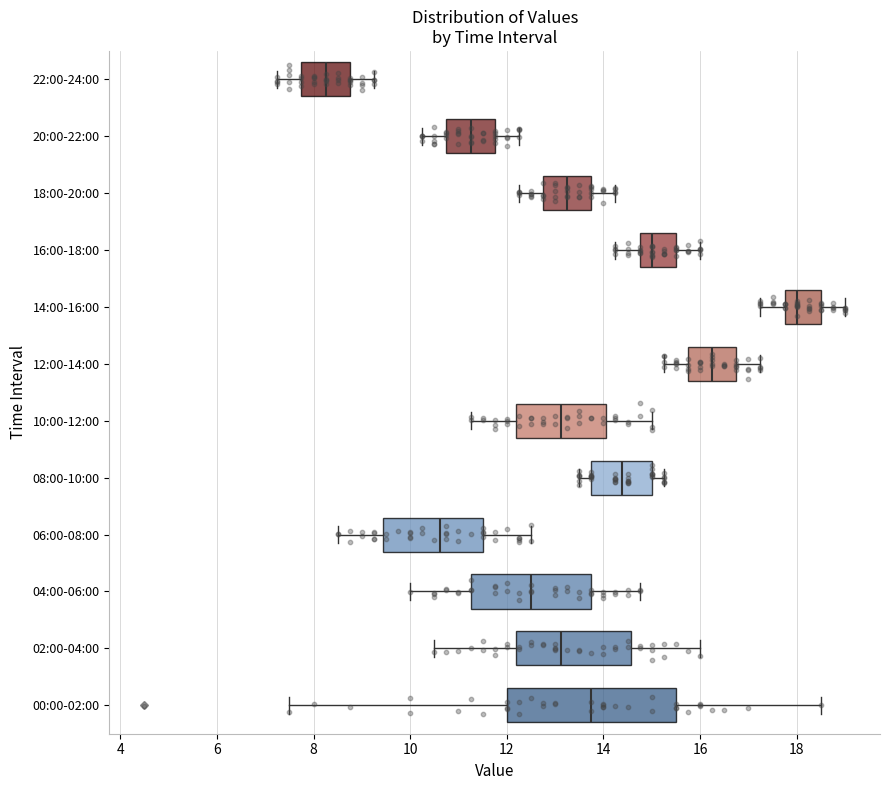

Which box is the widest, from its left edge to its right edge?

00:00-02:00